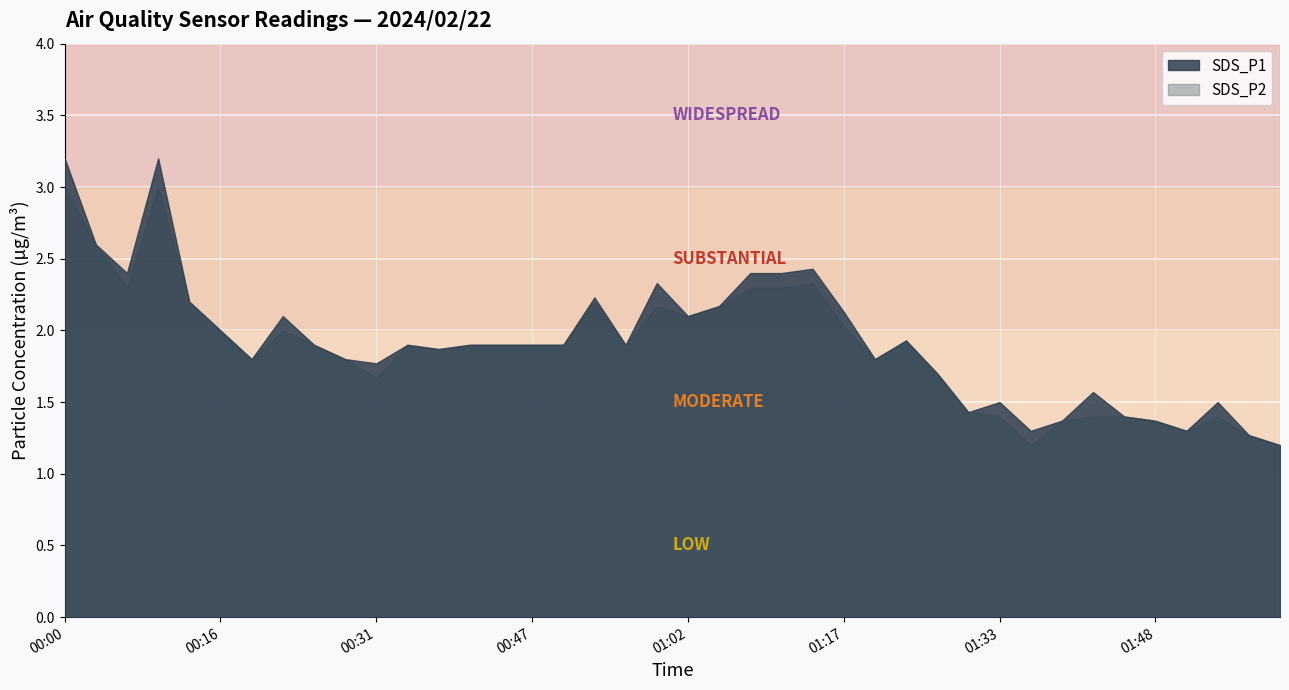

At which category is the sum across all series the highest?

00:00